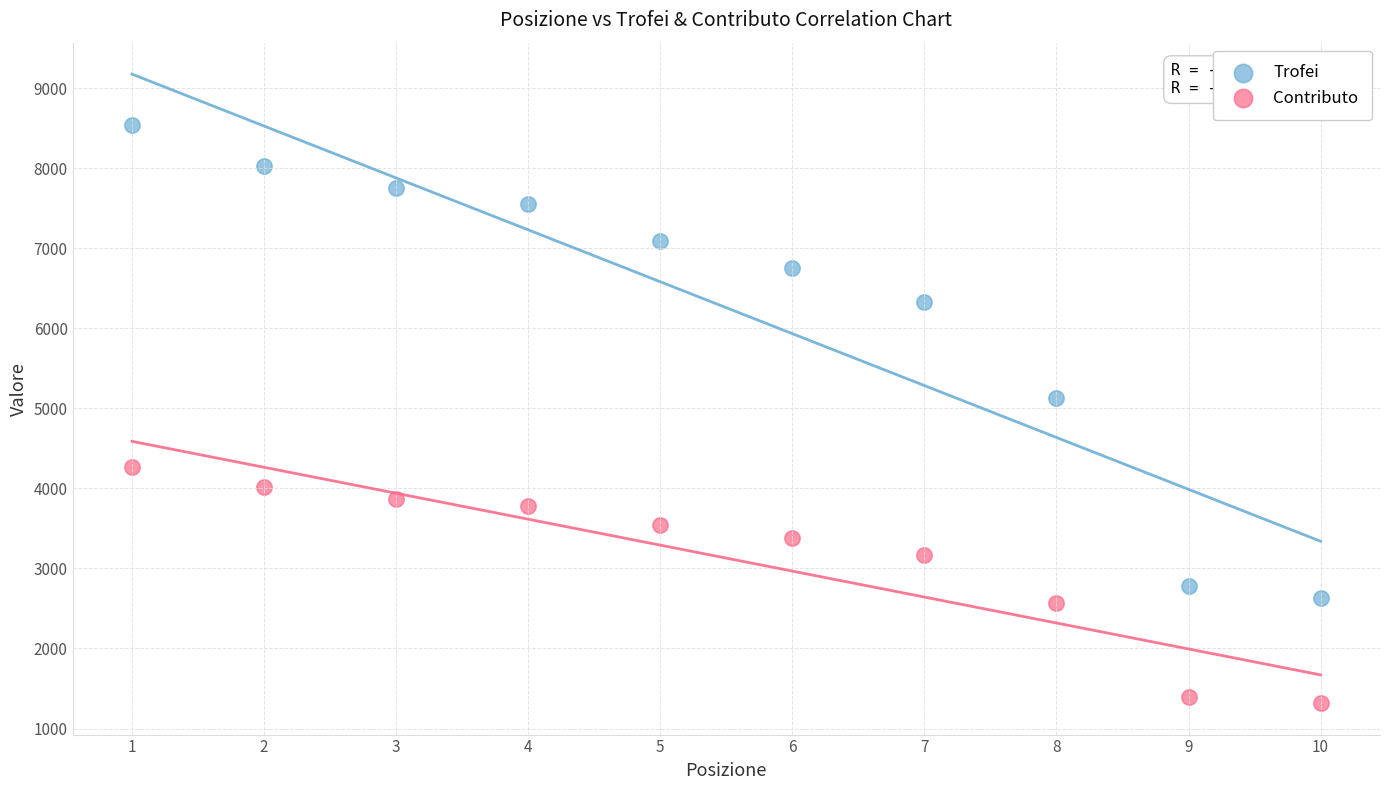

Which series contains the highest Y value?

Trofei